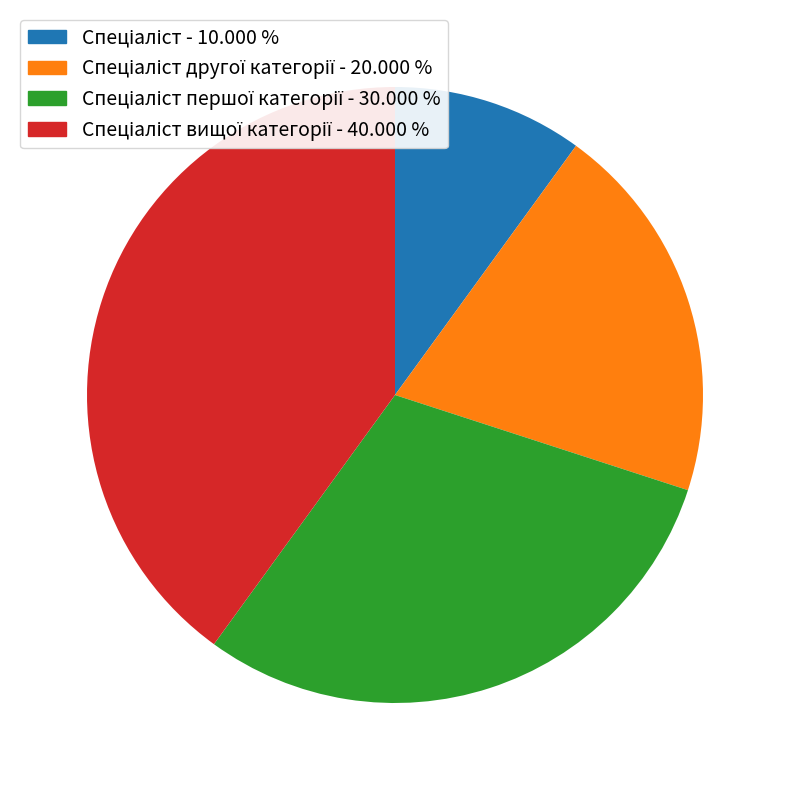

Does any single category account for the majority?

No